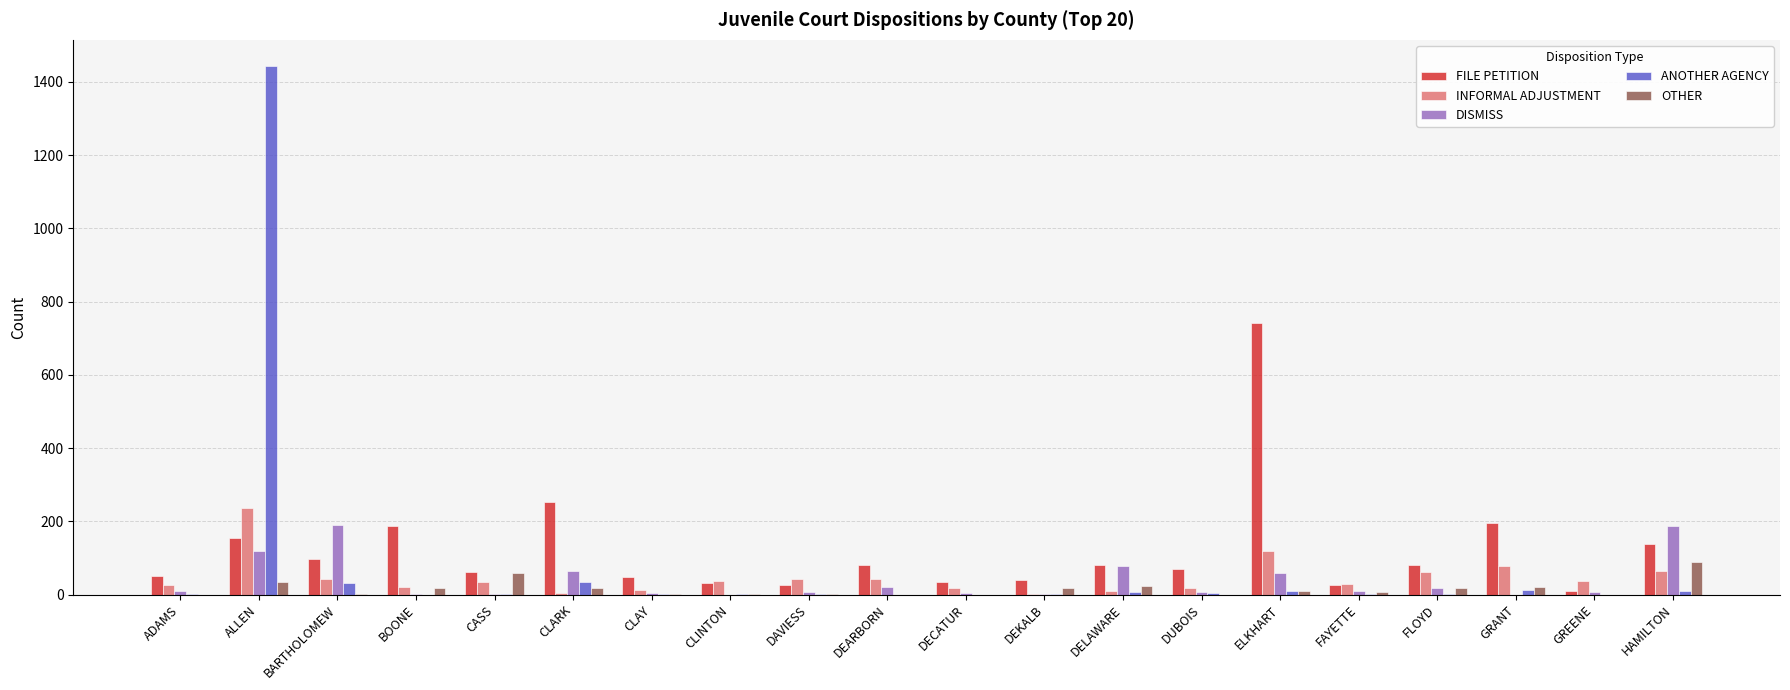

At which category is the sum across all series the highest?

ALLEN